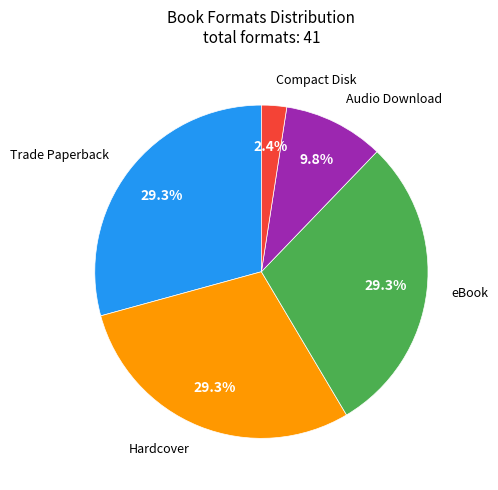

What is the smallest slice in the pie chart?

Compact Disk